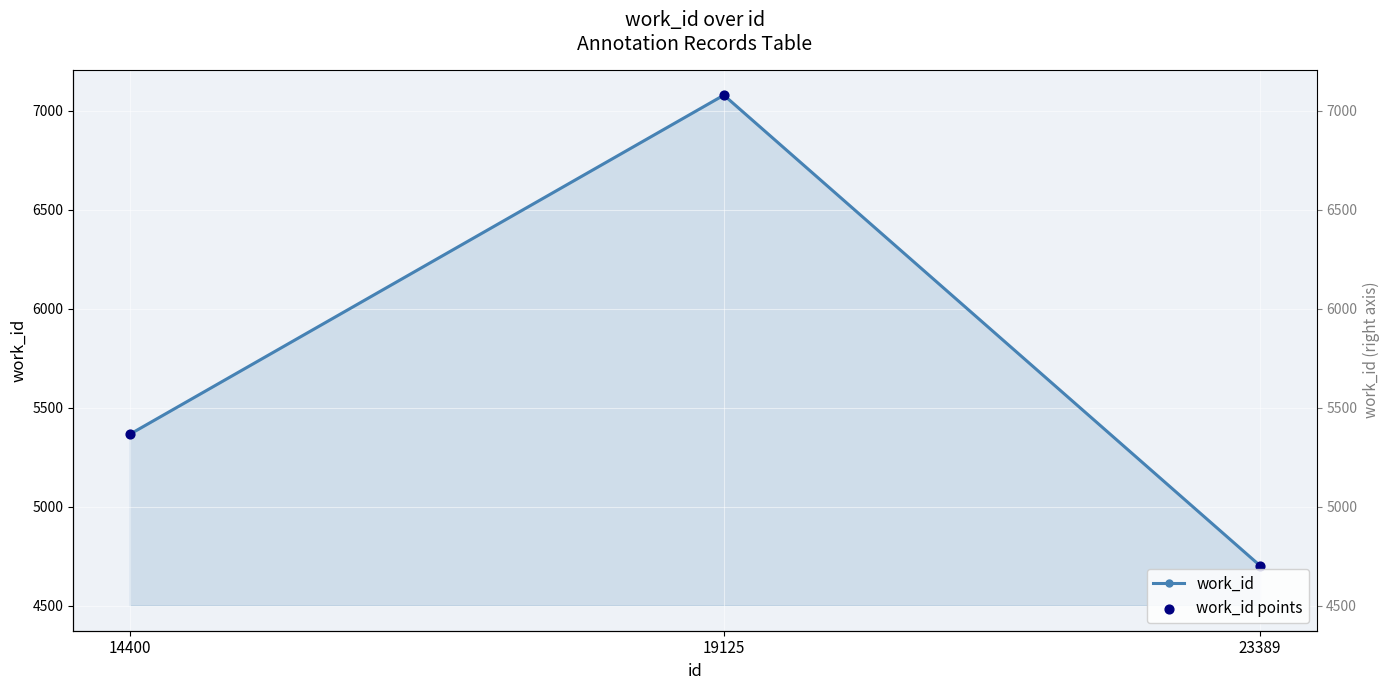

What is the total value across all series at 14400?

10732